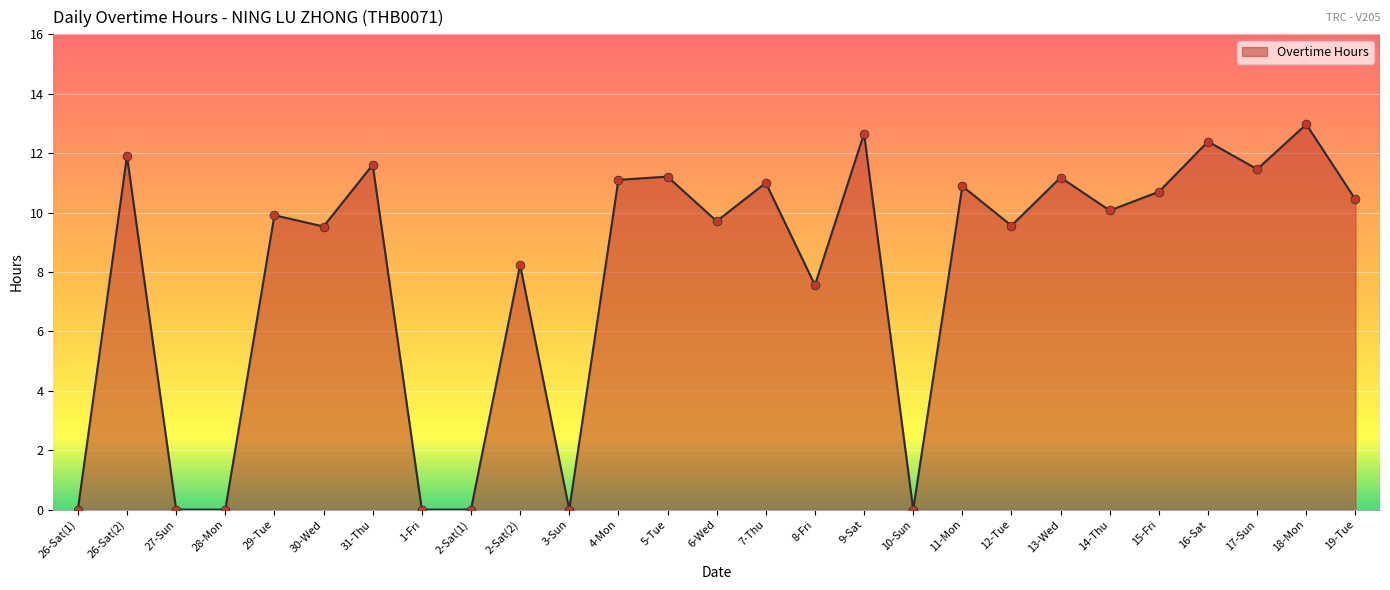

What is the change in value from 2-Sat(1) to 17-Sun?

+11.5